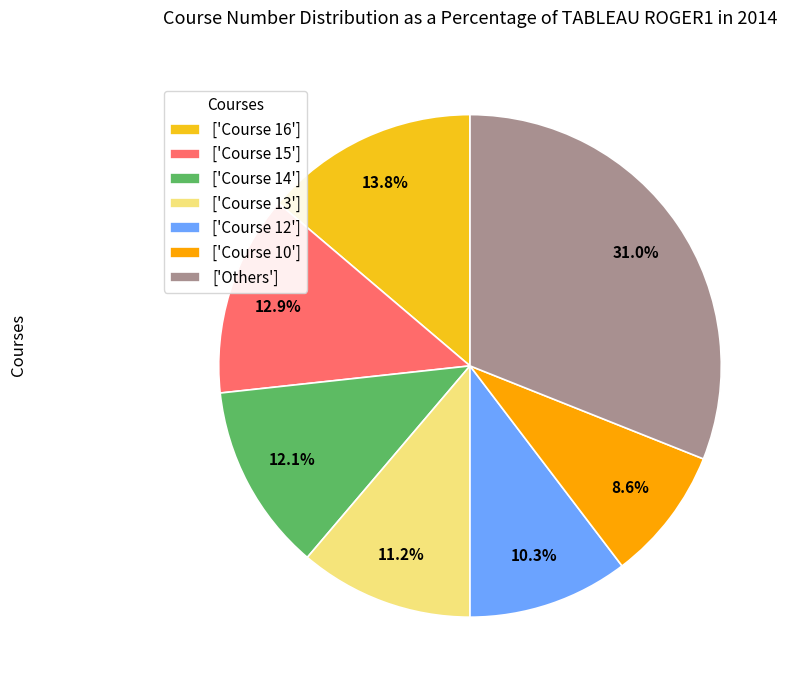

Which category has the biggest portion of the pie?

['Others']